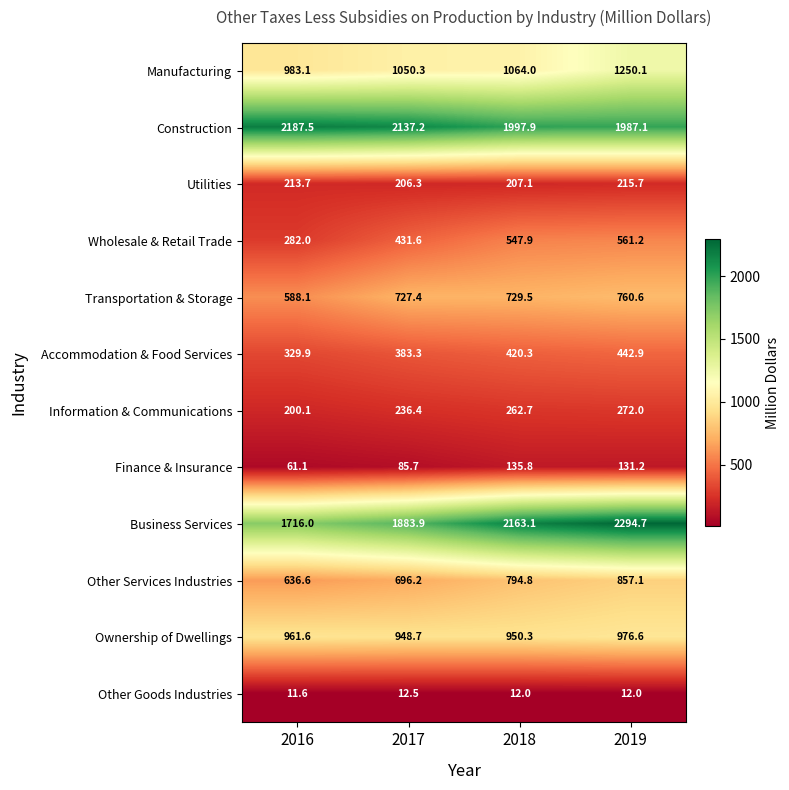

At which category is the sum across all series the highest?

2019